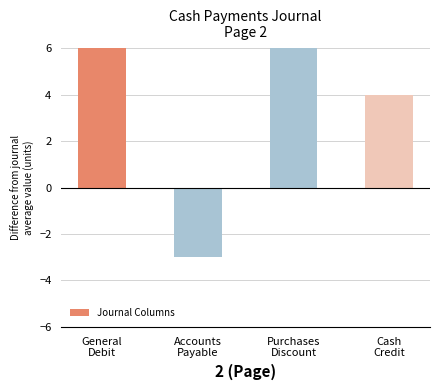

The value at General
Debit is 6. True or false?

False